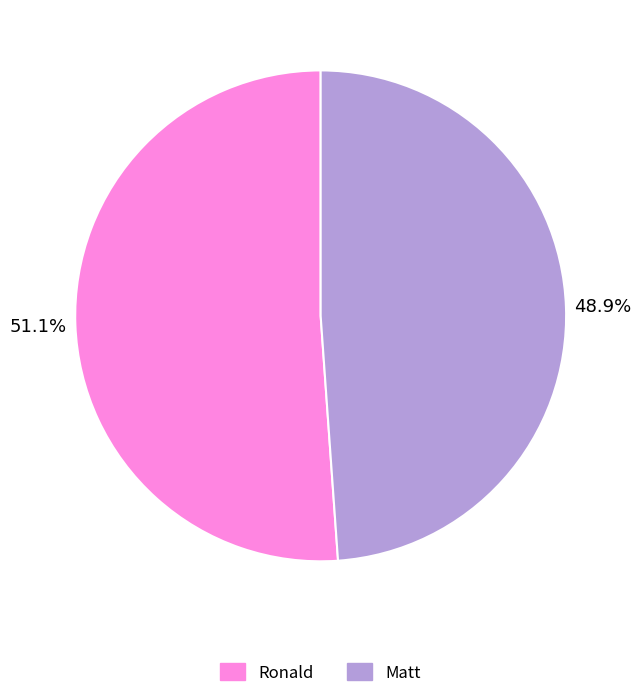

Count the number of slices in the pie.

2